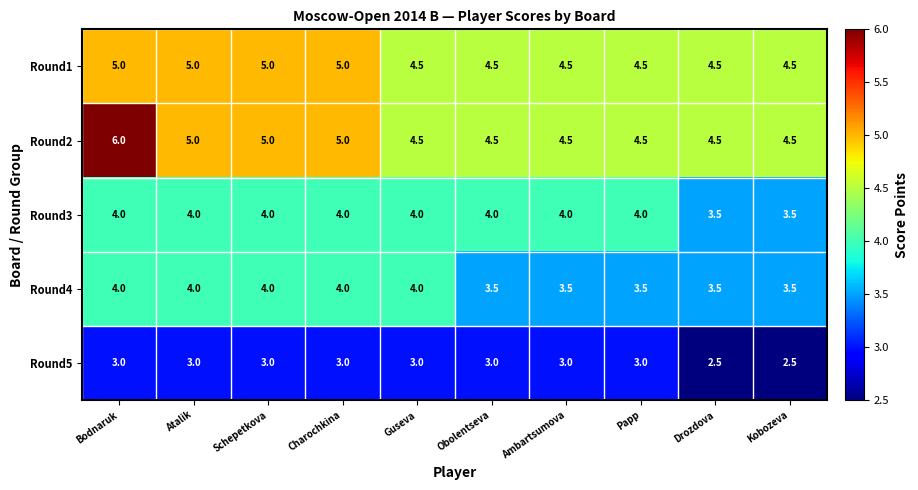

What is the minimum value for Round3?

3.5